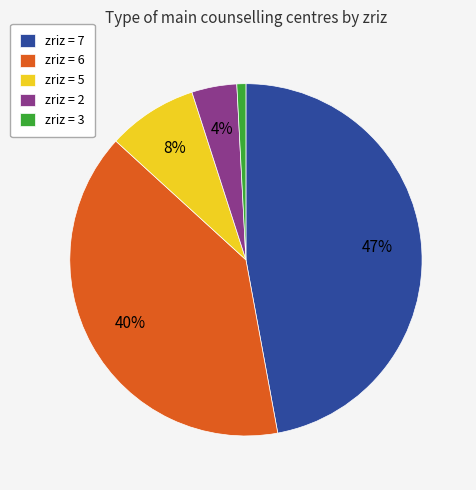

How many segments does this pie chart have?

5